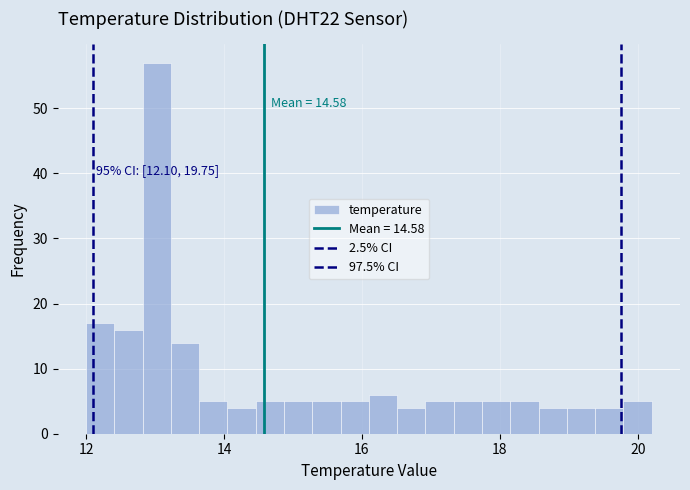

Around what value on the x-axis is the tallest bar? Give the approximate position of its centre, as read against the axis.

13.0